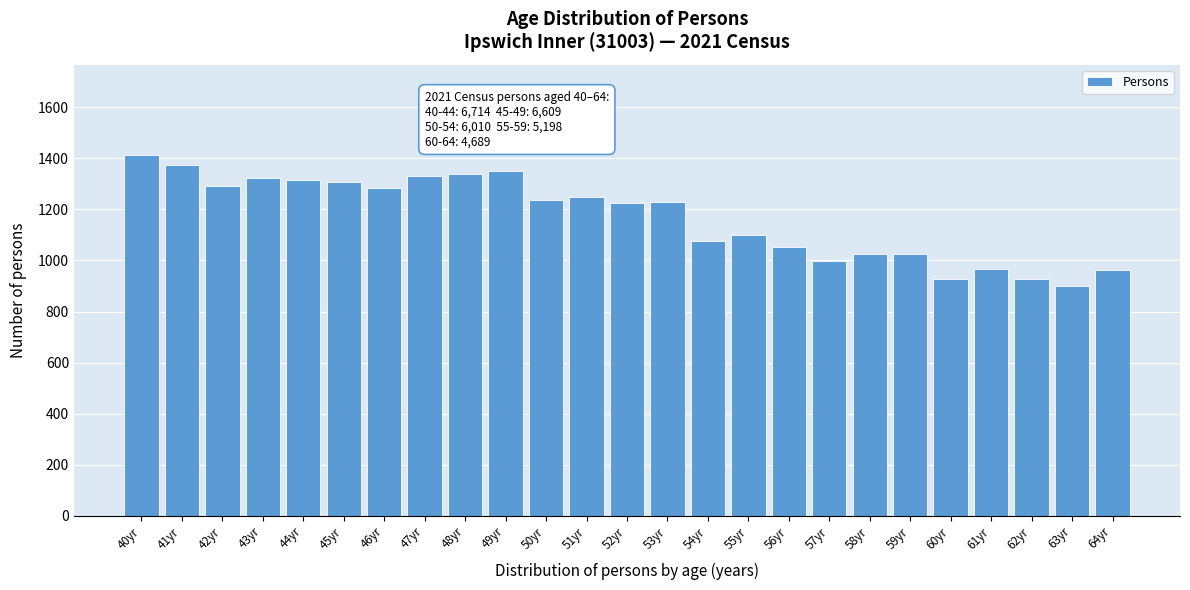

What is the minimum value shown in the chart?

900